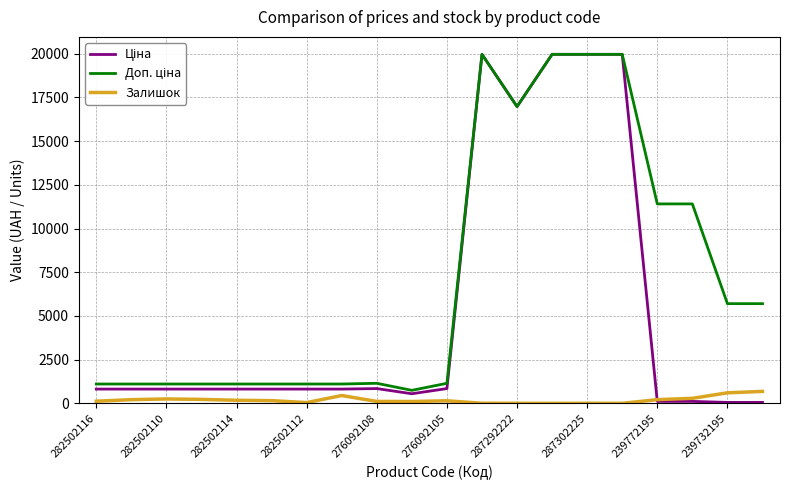

What is the greatest value displayed?

19964.2